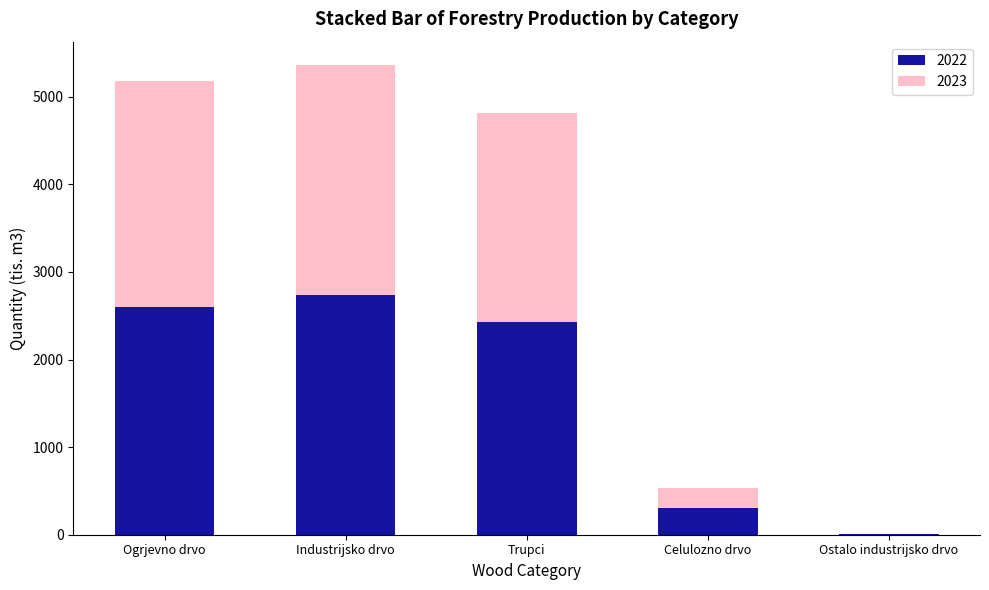

What is the average value of the 2022 series?

1616